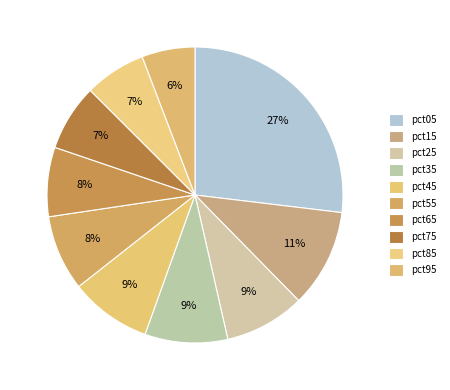

What percentage is the pct15 slice, to the nearest percent?

11%